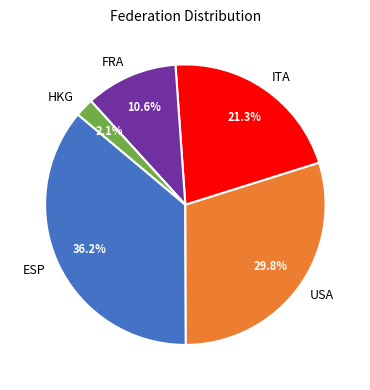

Which has a higher value, HKG or FRA?

FRA